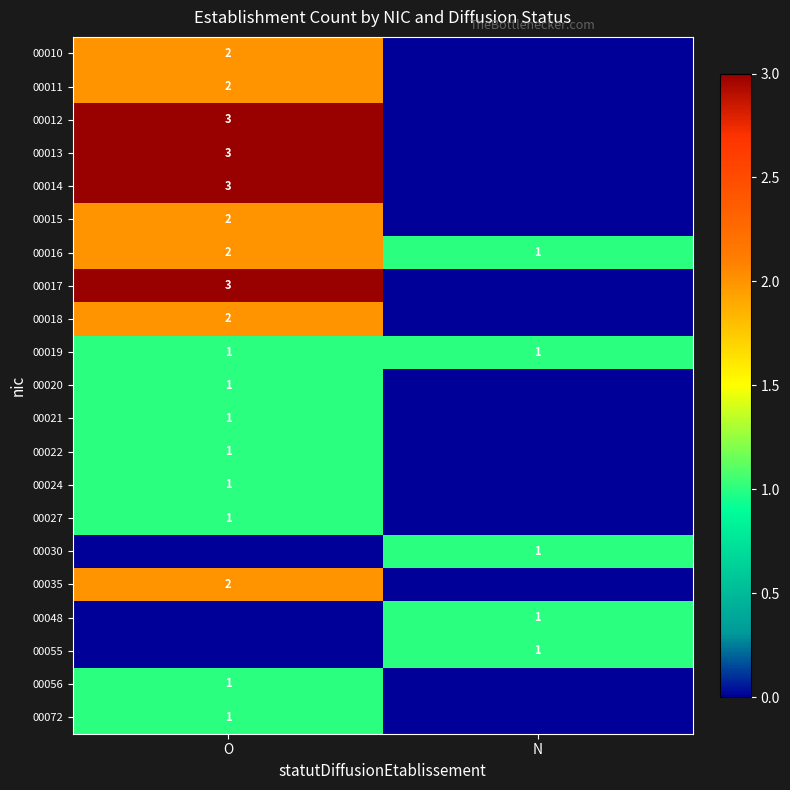

The value of 00022 at O is 0. True or false?

False